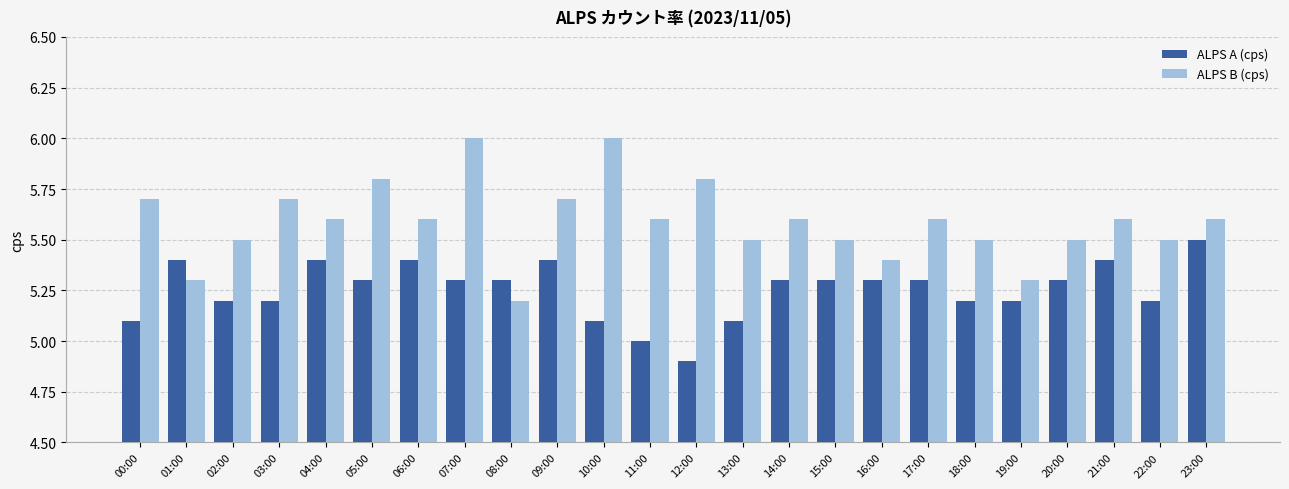

How many ALPS A (cps) values are between 5 and 6?

23